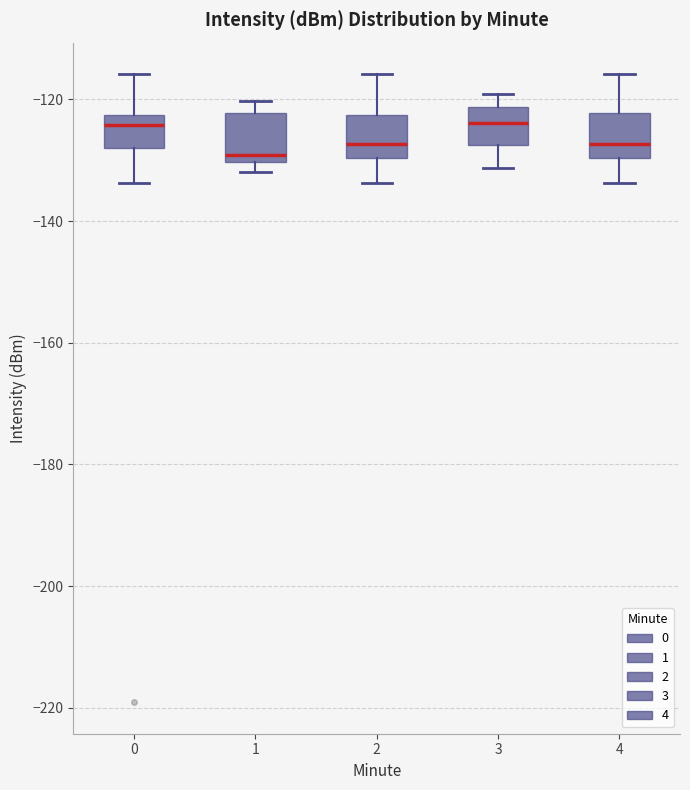

Reading left to right, transcribe this box plot: for each box, give where its median line is, the range the box spans, and where its two whiskers end, as read against the y-axis. The values are not printed on the chart, so give them approximately, as read against the axis.

0: median -124, box -128 to -122, whiskers -134 to -116
1: median -130 (just above the box's lower edge), box -130 to -122, whiskers -132 to -120
2: median -128, box -130 to -122, whiskers -134 to -116
3: median -124, box -128 to -122, whiskers -132 to -120
4: median -128, box -130 to -122, whiskers -134 to -116